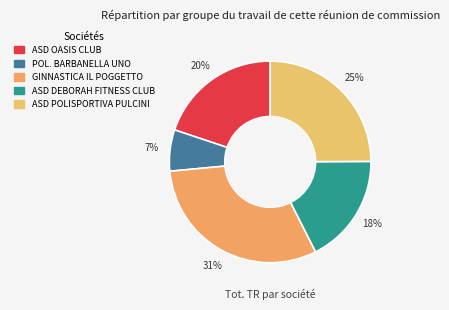

Which slice is the largest?

GINNASTICA IL POGGETTO